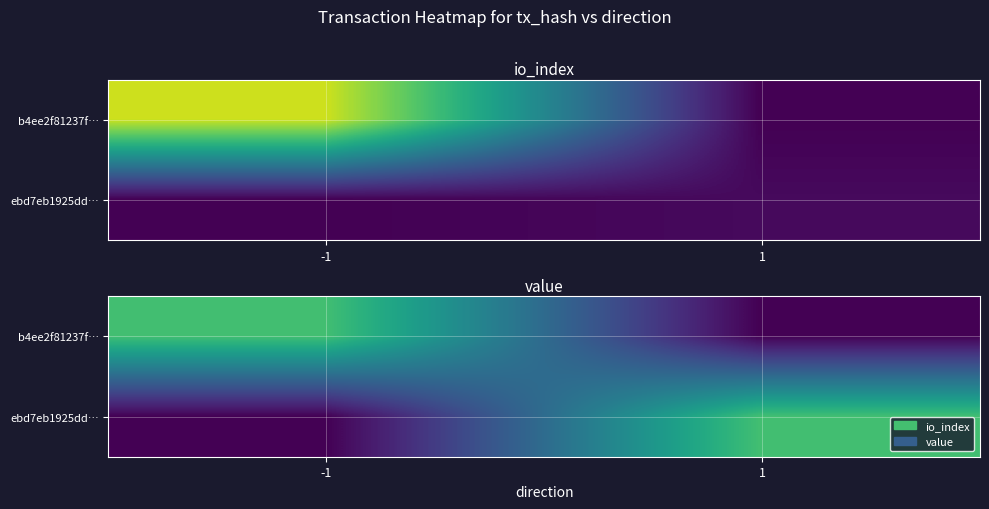

Which category has the lowest value in the b4ee2f81237f… series?

1